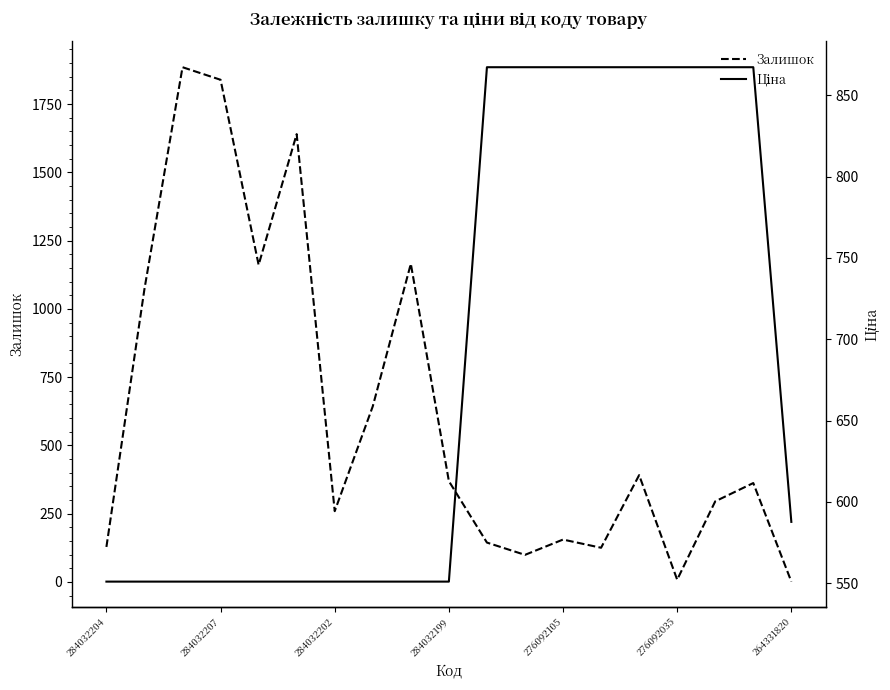

What is the maximum value for Залишок?

1885